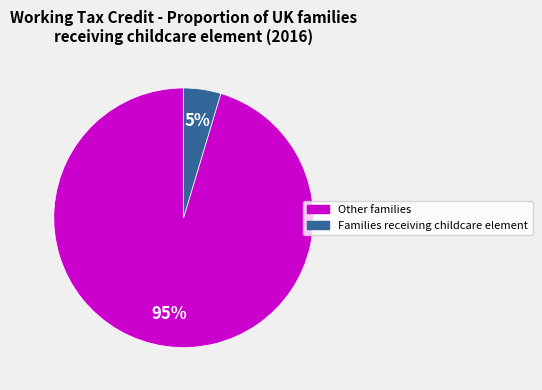

What percentage is the Other families slice, to the nearest percent?

95%